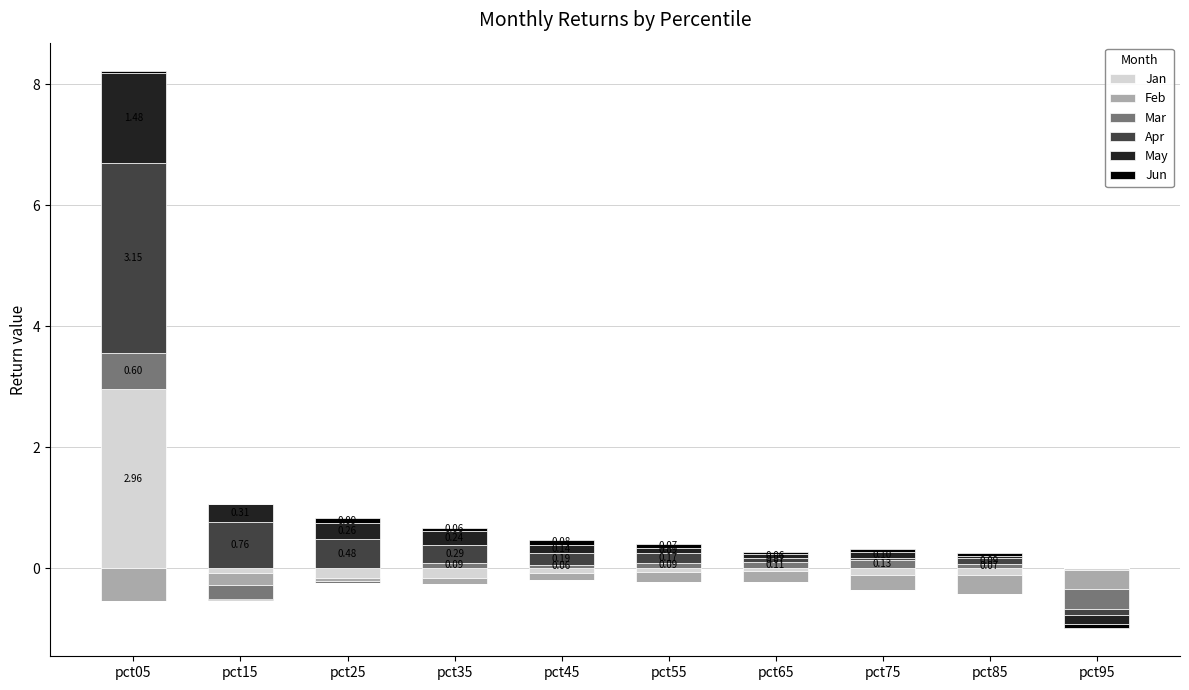

Is it true that May equals 0.1 at pct65?

True